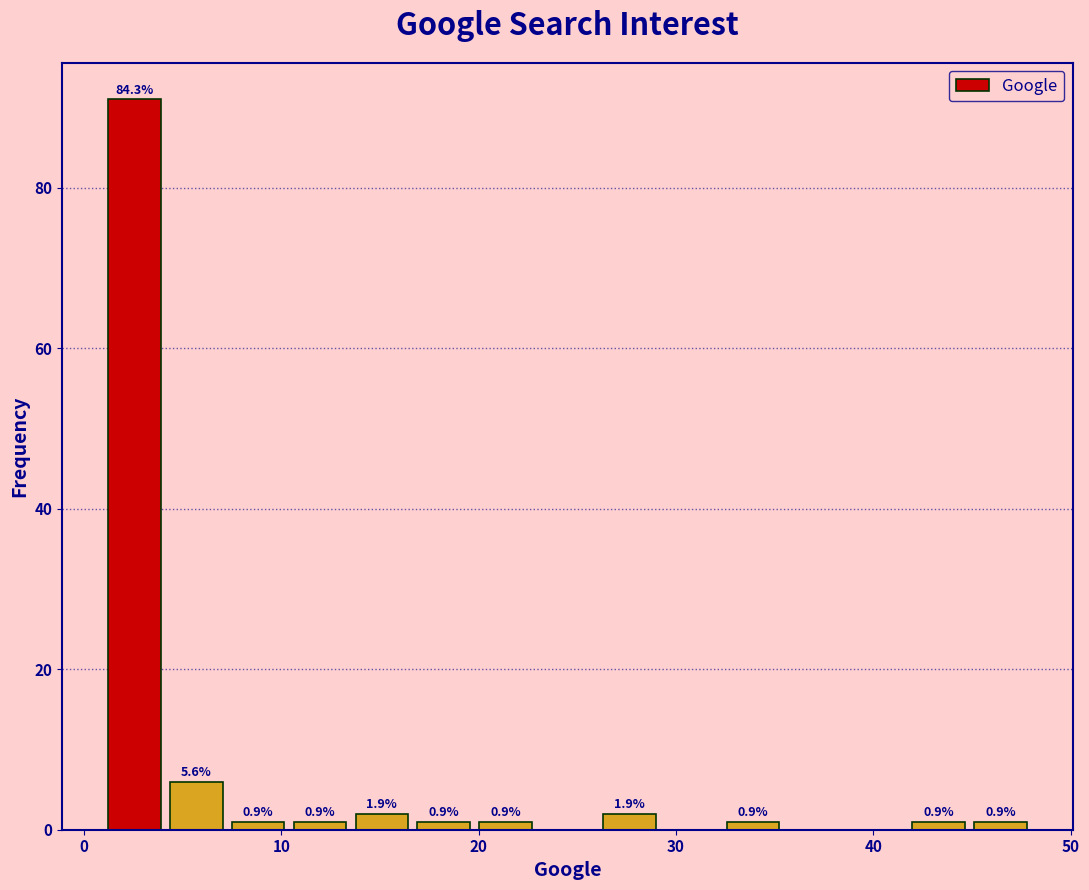

Read against the x-axis, roughly where is the centre of the tallest bar?

3